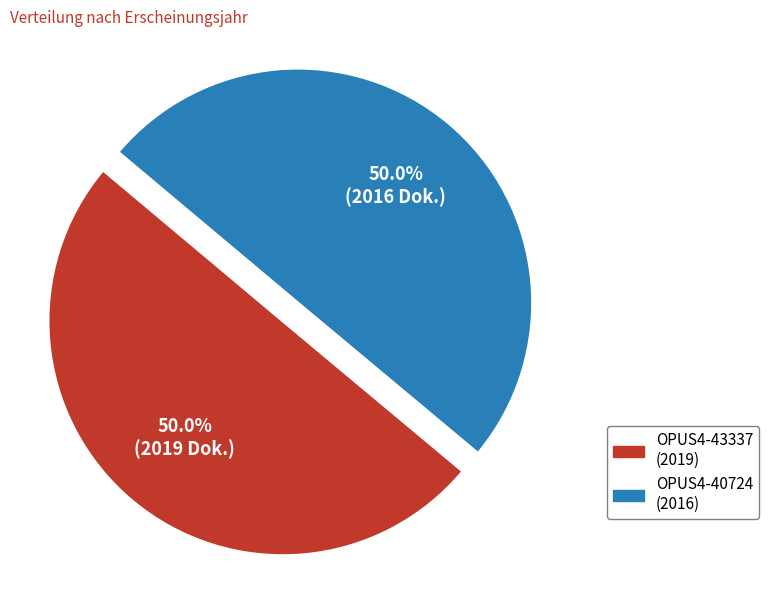

Combined, do OPUS4-40724 (2016) and OPUS4-43337 (2019) account for over 50%?

Yes